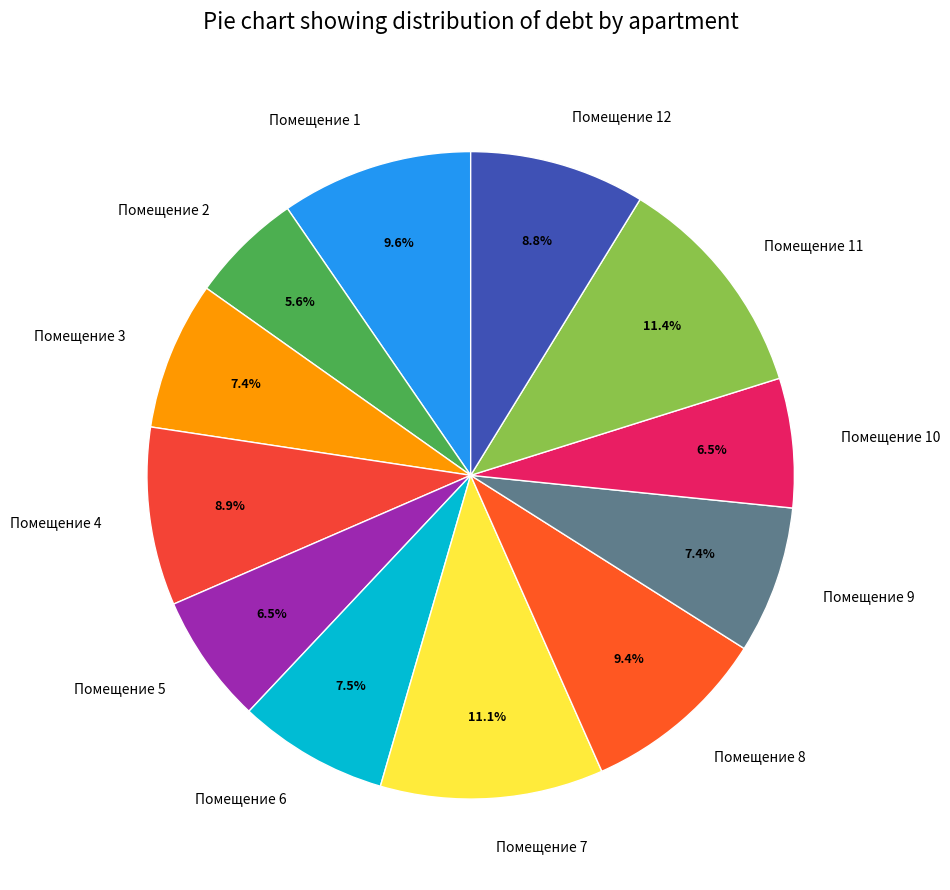

How many segments does this pie chart have?

12